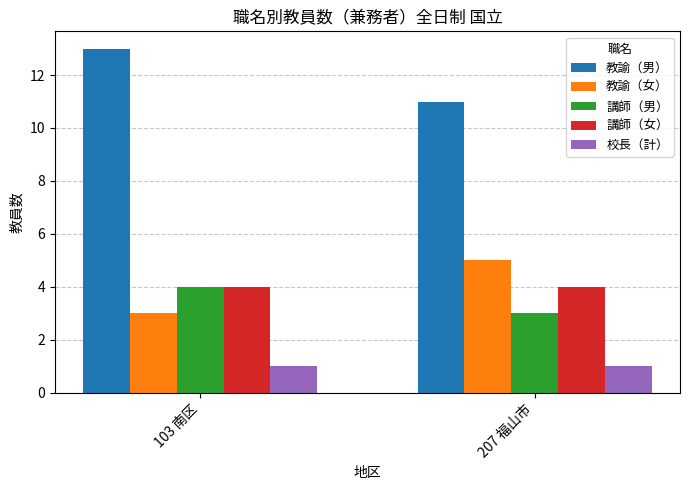

Is it true that 校長（計） equals 1 at 207 福山市?

True